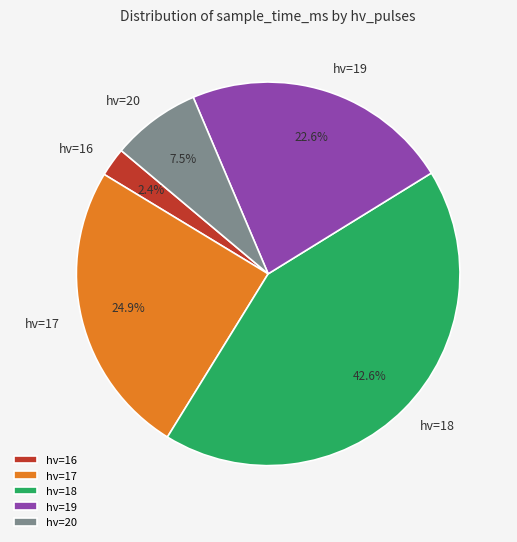

How much of the chart is everything except hv=19?

77.4%